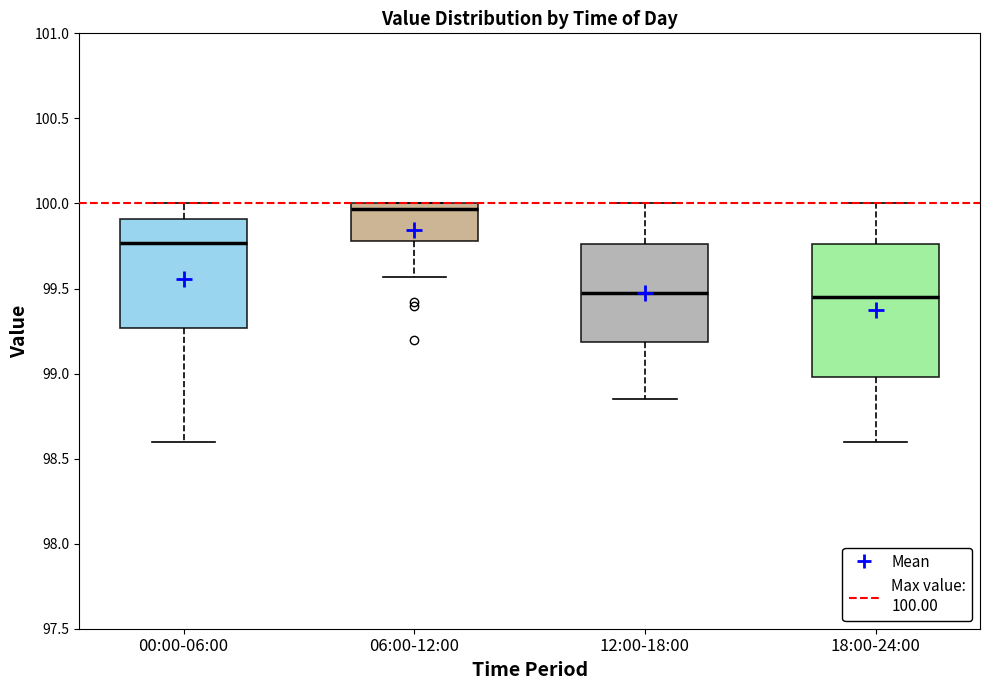

Reading left to right, transcribe this box plot: for each box, give where its median line is, the range the box spans, and where its two whiskers end, as read against the y-axis. The values are not printed on the chart, so give them approximately, as read against the axis.

00:00-06:00: median 99.75, box 99.25 to 99.90, whiskers 98.60 to 100.00
06:00-12:00: median 99.95, box 99.80 to 100.00, whiskers 99.55 to 100.00
12:00-18:00: median 99.50, box 99.20 to 99.75, whiskers 98.85 to 100.00
18:00-24:00: median 99.45, box 99.00 to 99.75, whiskers 98.60 to 100.00